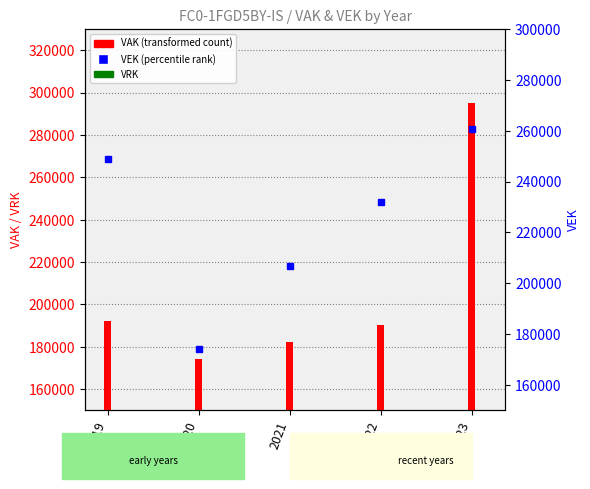

What is the sum of all VAK values?

1034100